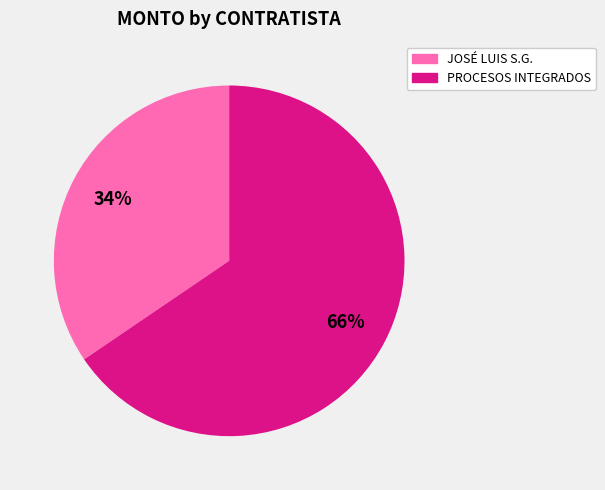

Is there any slice that represents more than half of the pie?

Yes